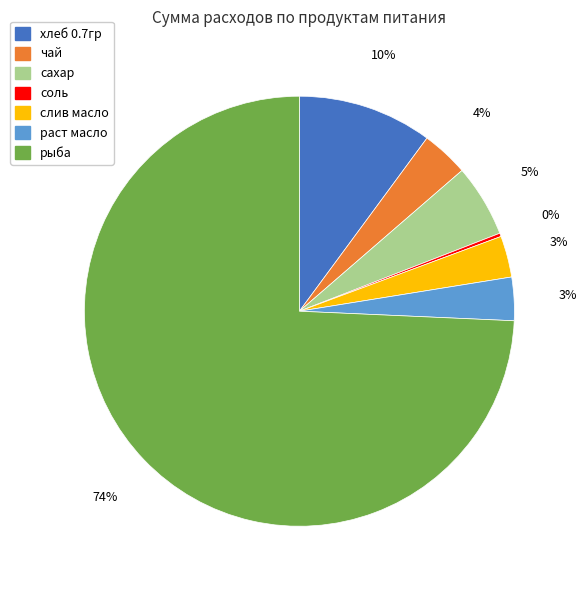

True or false: хлеб 0.7гр accounts for 10% of the total.

True